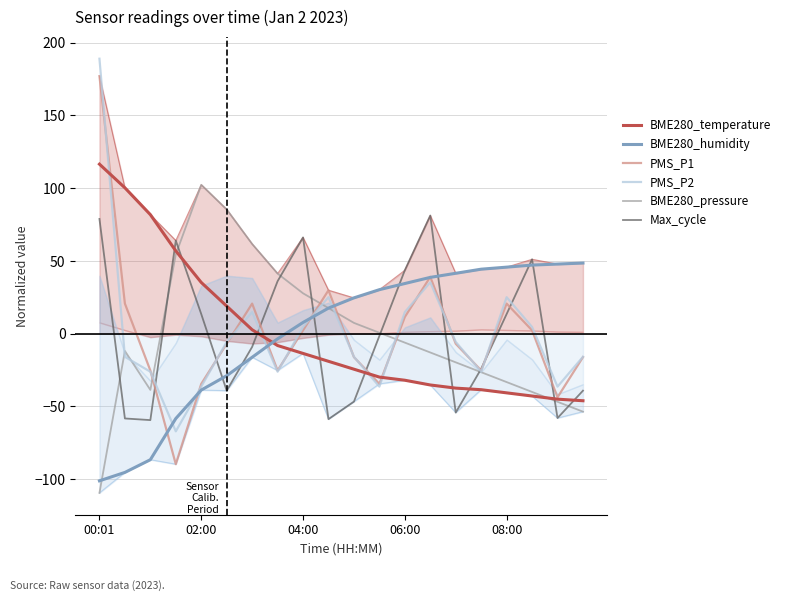

In BME280_pressure, how many points are higher than both neighbors (excluding endpoints)?

2